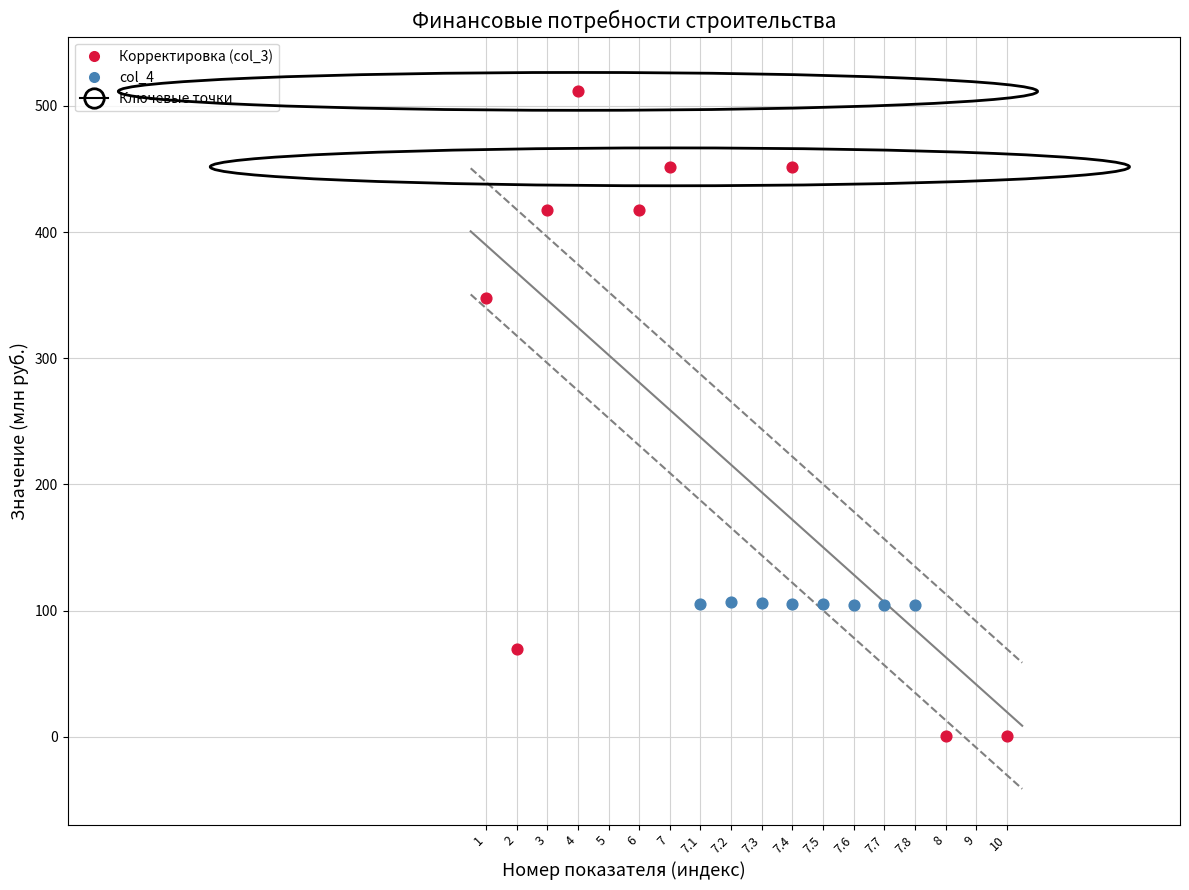

Which series has the largest Y range (max minus min)?

Корректировка (col_3)